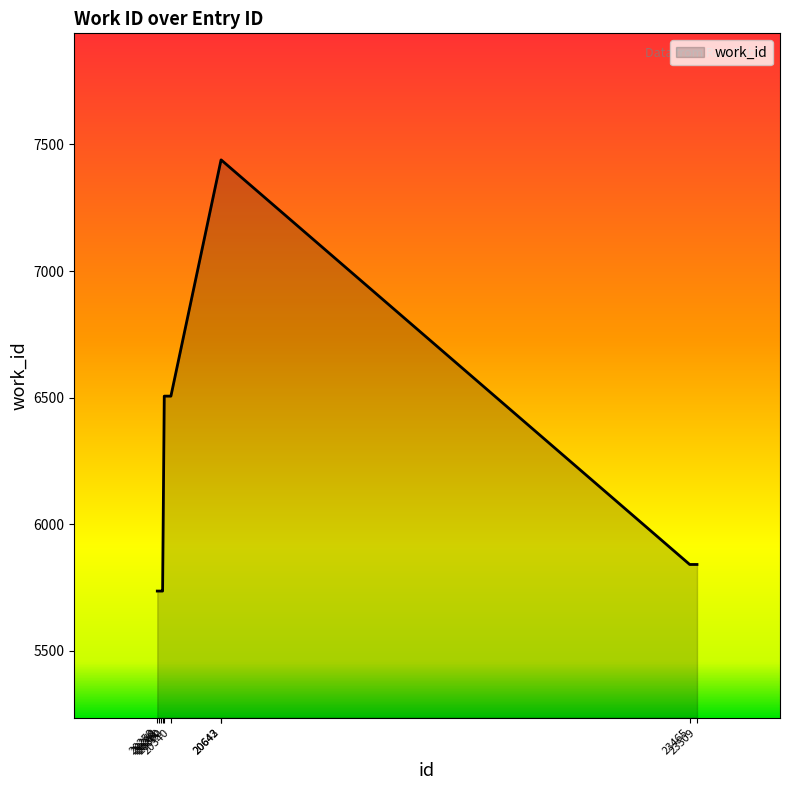

Reading left to right, extract all data points from this chart.

20258=5736	20268=5736	20281=5736	20290=5736	20300=6506	20340=6506	20642=7439	20643=7439	23465=5841	23509=5841